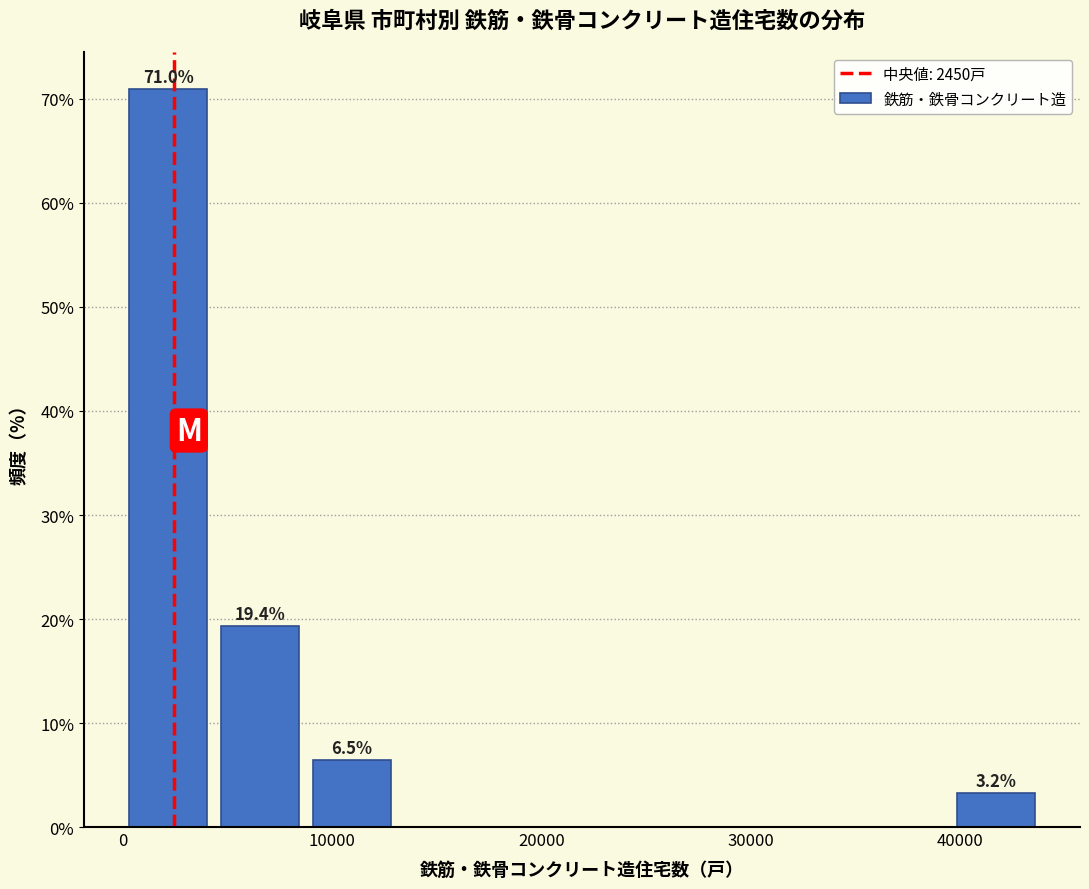

Which range on the x-axis has the tallest bar?

0 to 5000